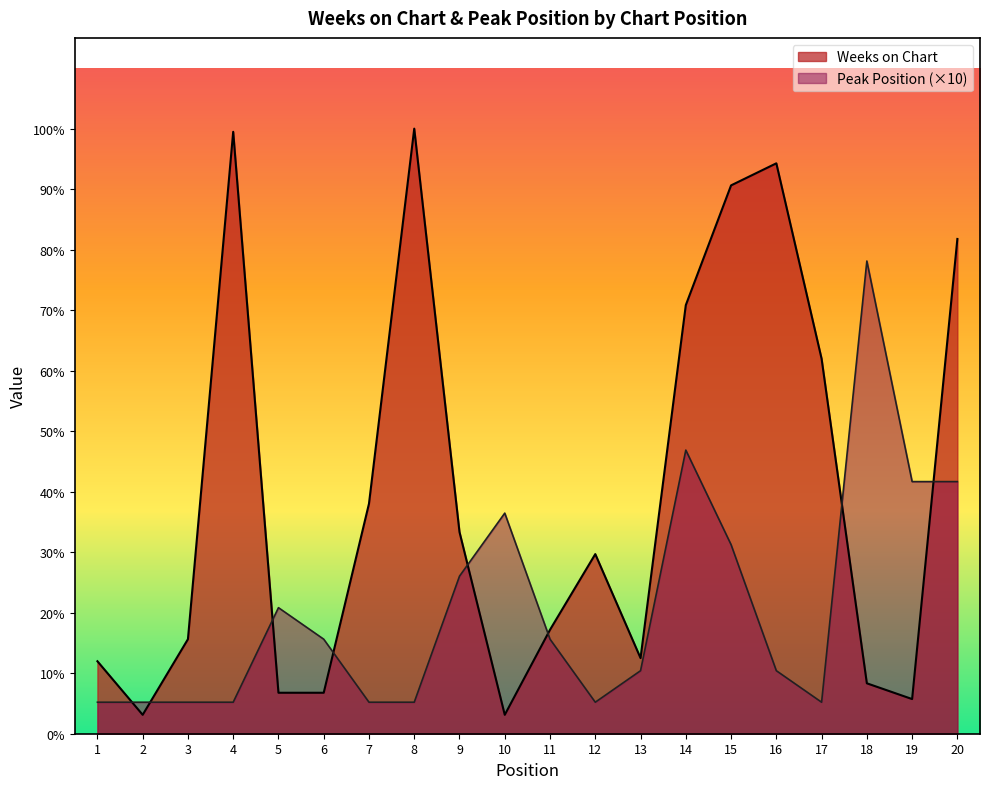

At which label is Peak Position closest to 80?

19